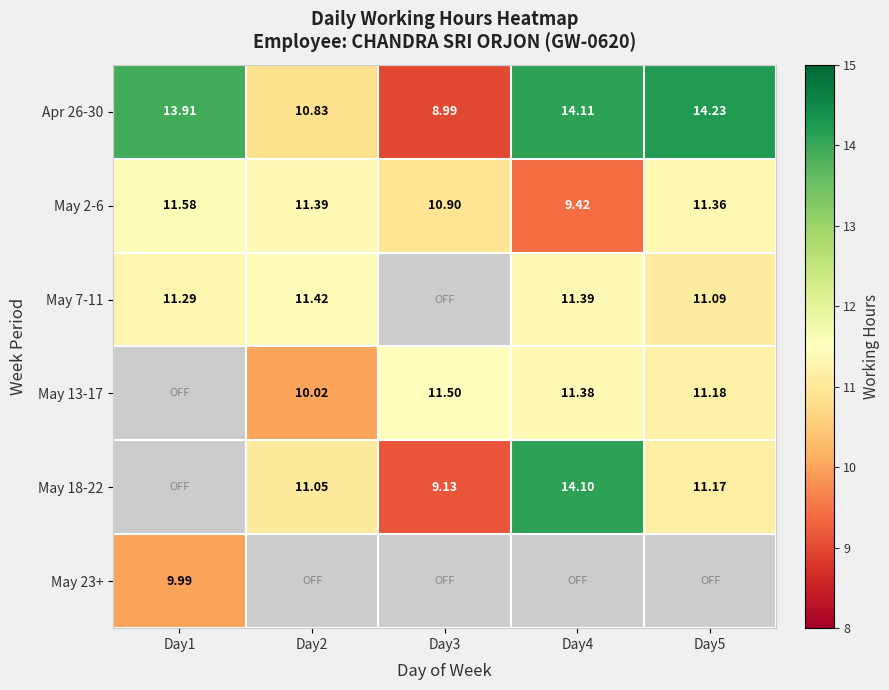

What is the difference between the May 13-17 values at Day2 and Day4?

1.4